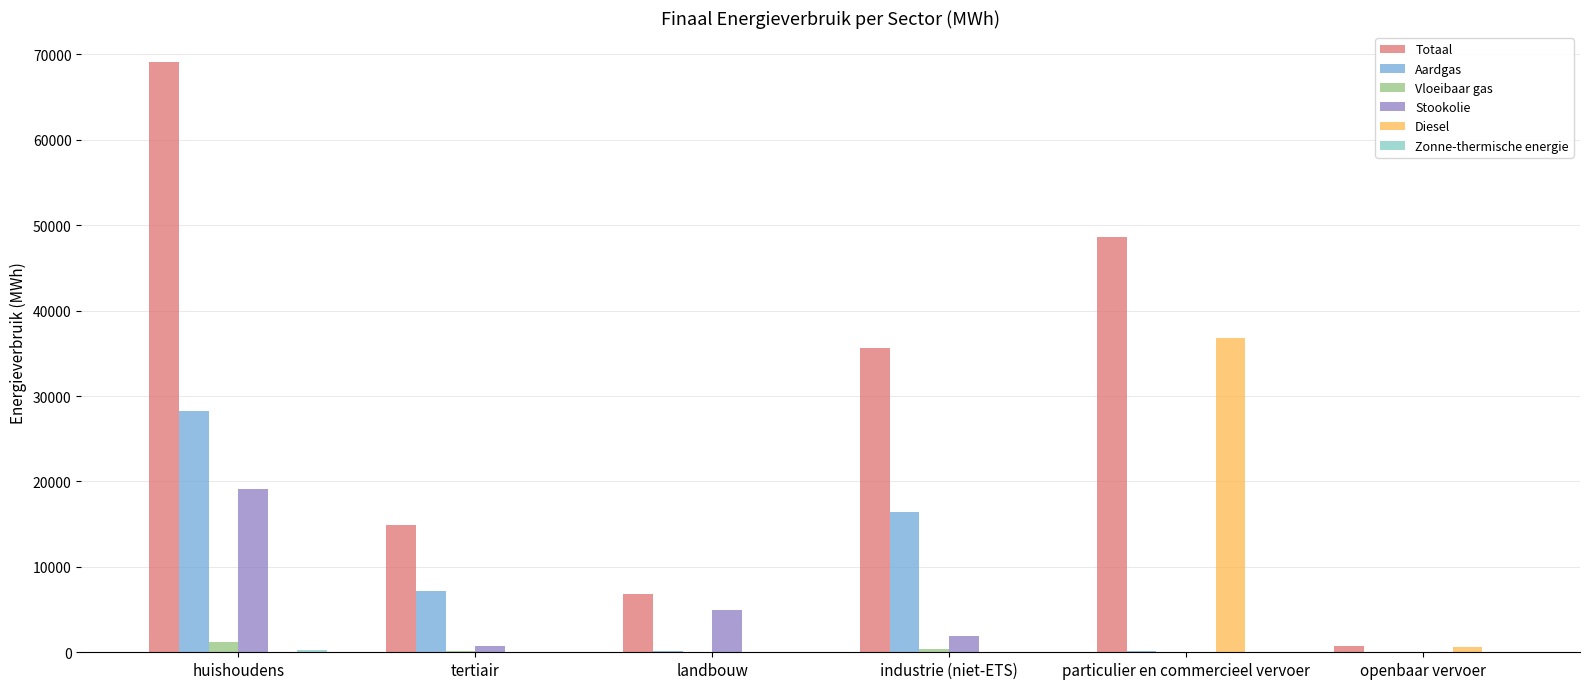

At which label is Aardgas closest to 14127?

industrie (niet-ETS)